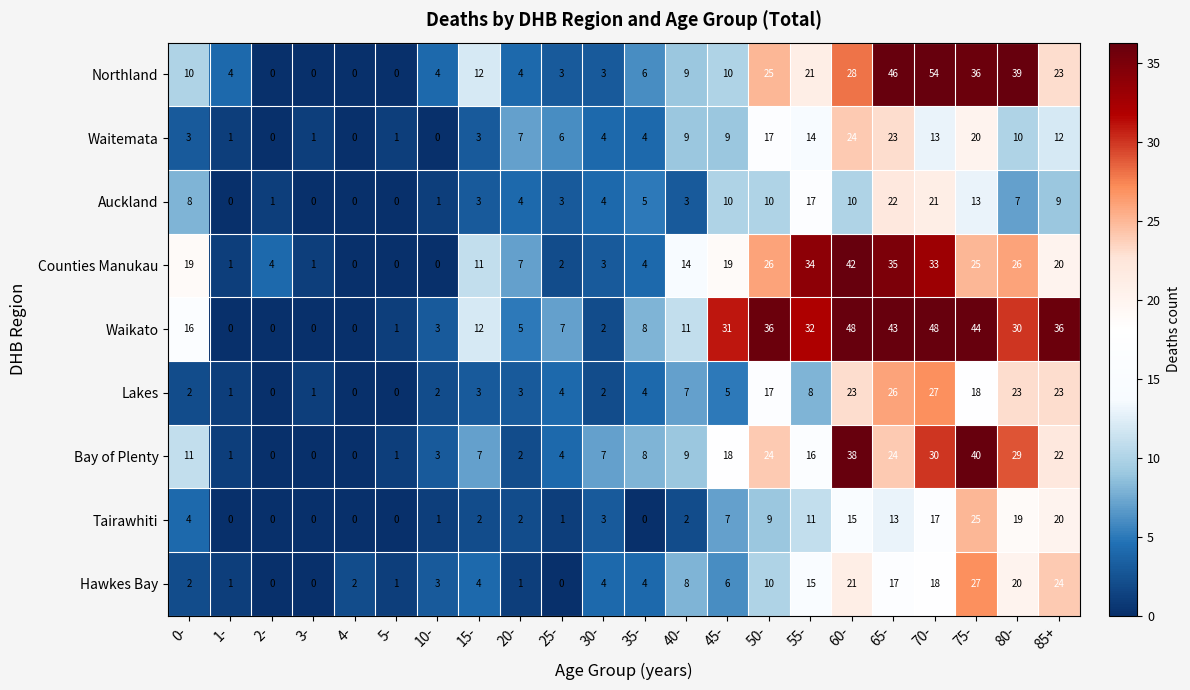

At which category is the sum across all series the highest?

70-